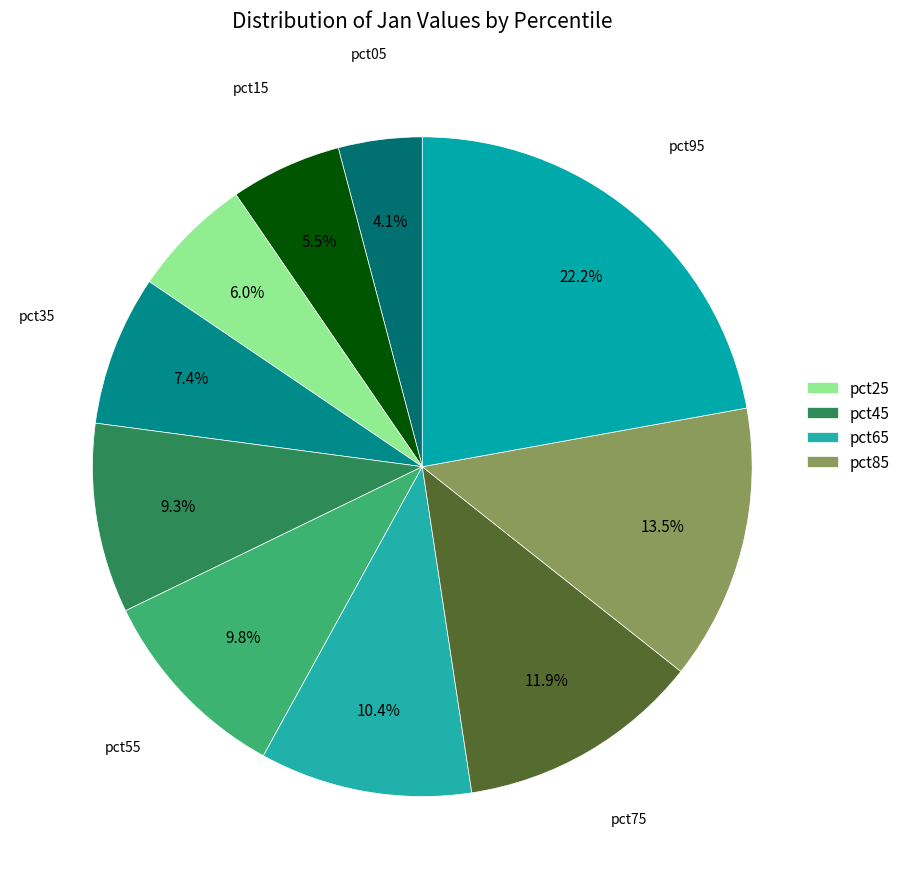

Is there any slice that represents more than half of the pie?

No